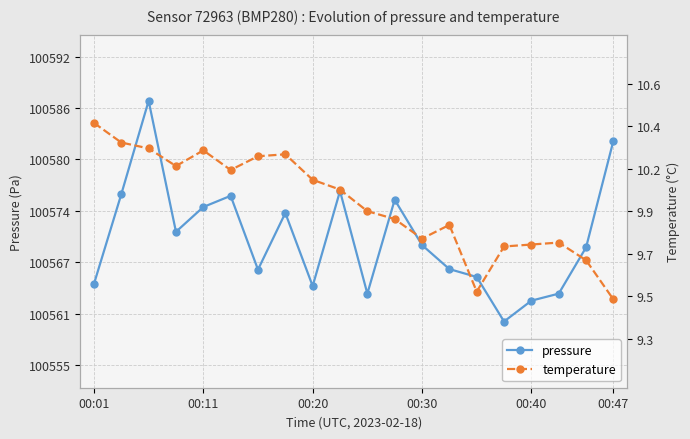

What is the difference between the highest and lowest values at 9?

100565.8